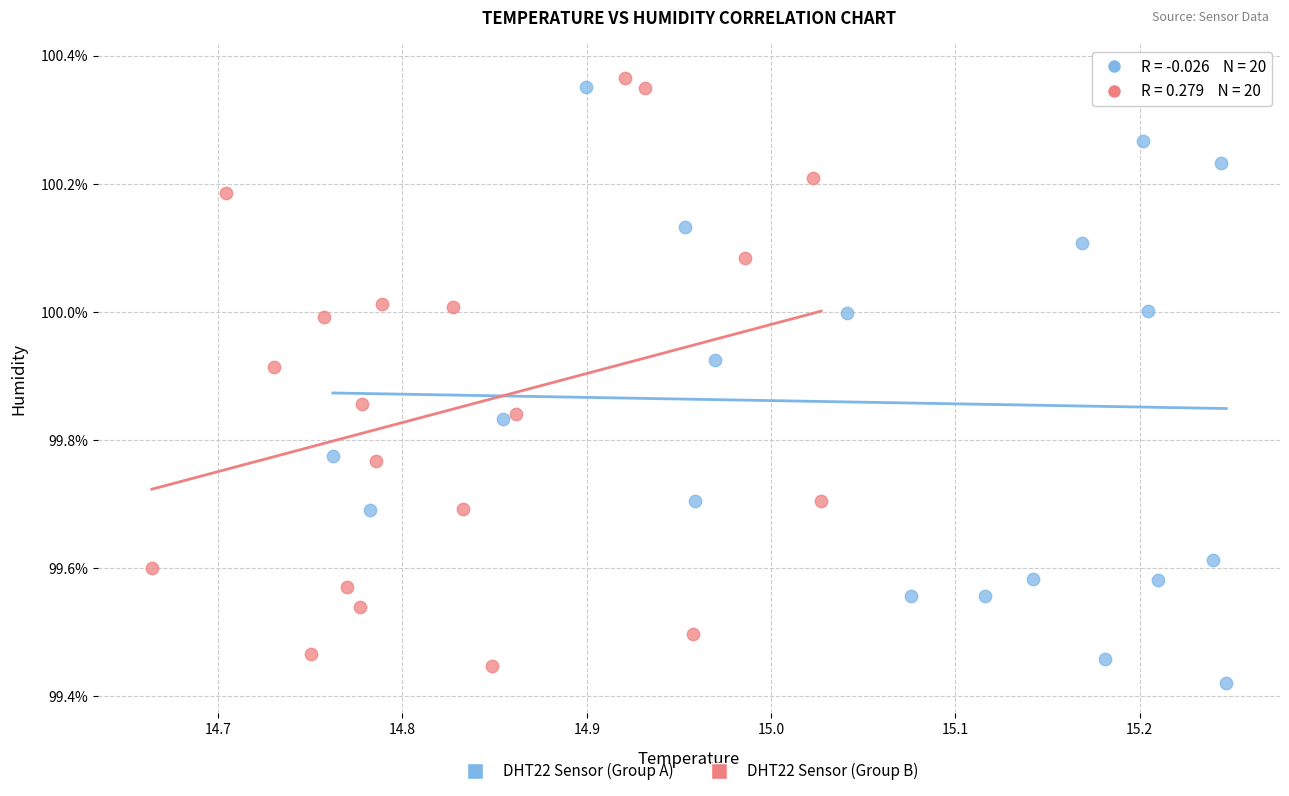

Which series contains the lowest Y value?

DHT22 Sensor (Group A)